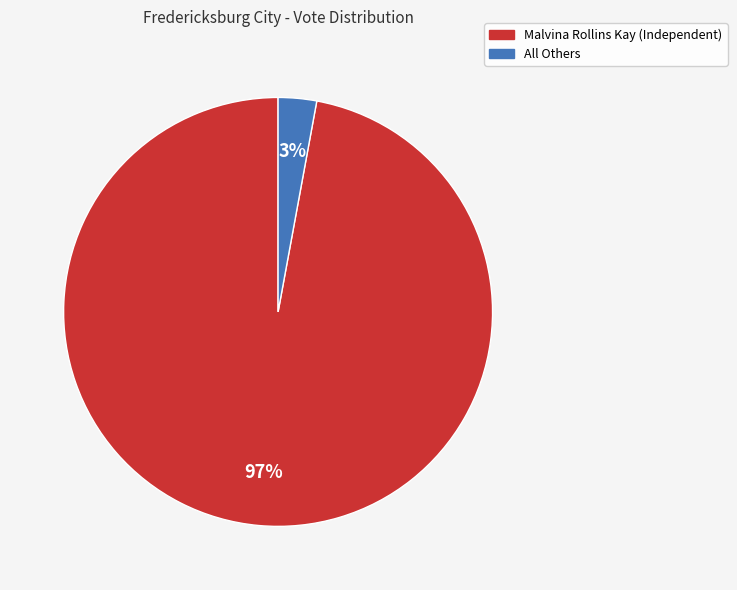

To the nearest percent, what percentage of the pie is Malvina Rollins Kay (Independent)?

97%